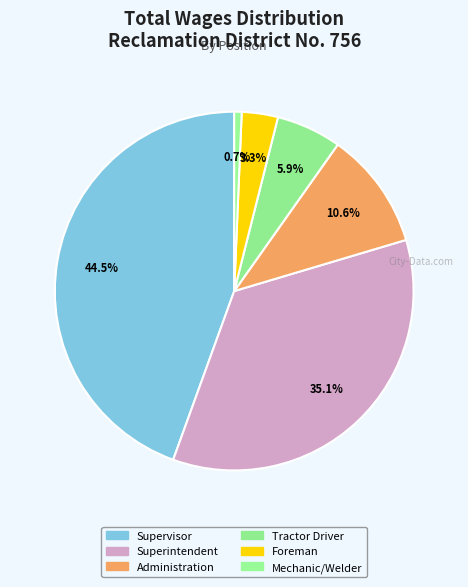

How many segments does this pie chart have?

6